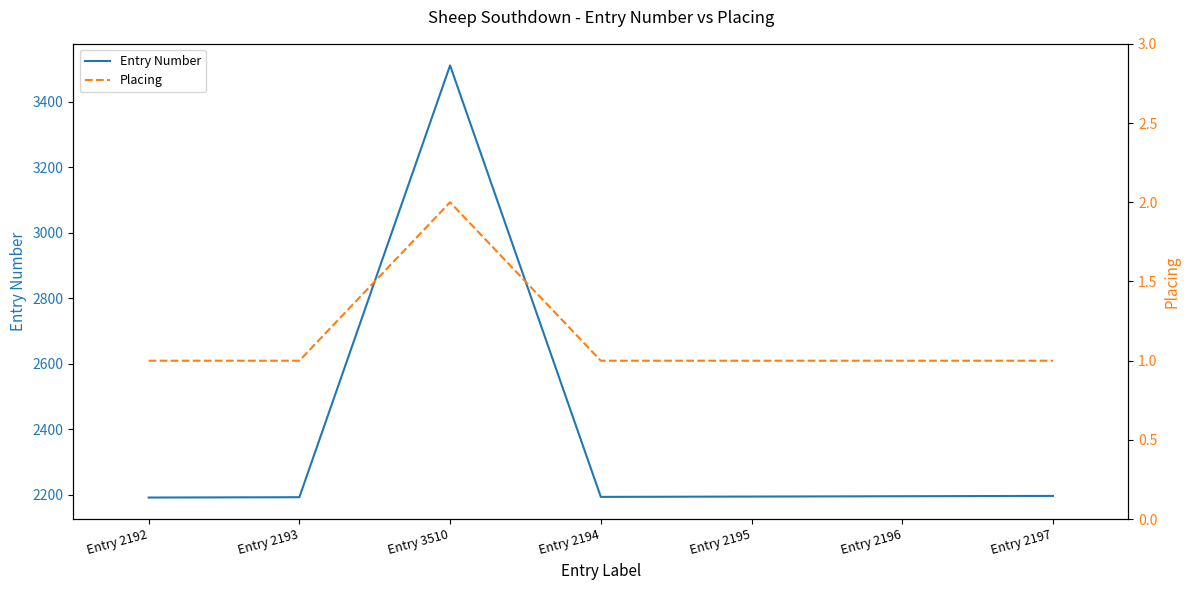

What is the minimum value shown in the chart?

1